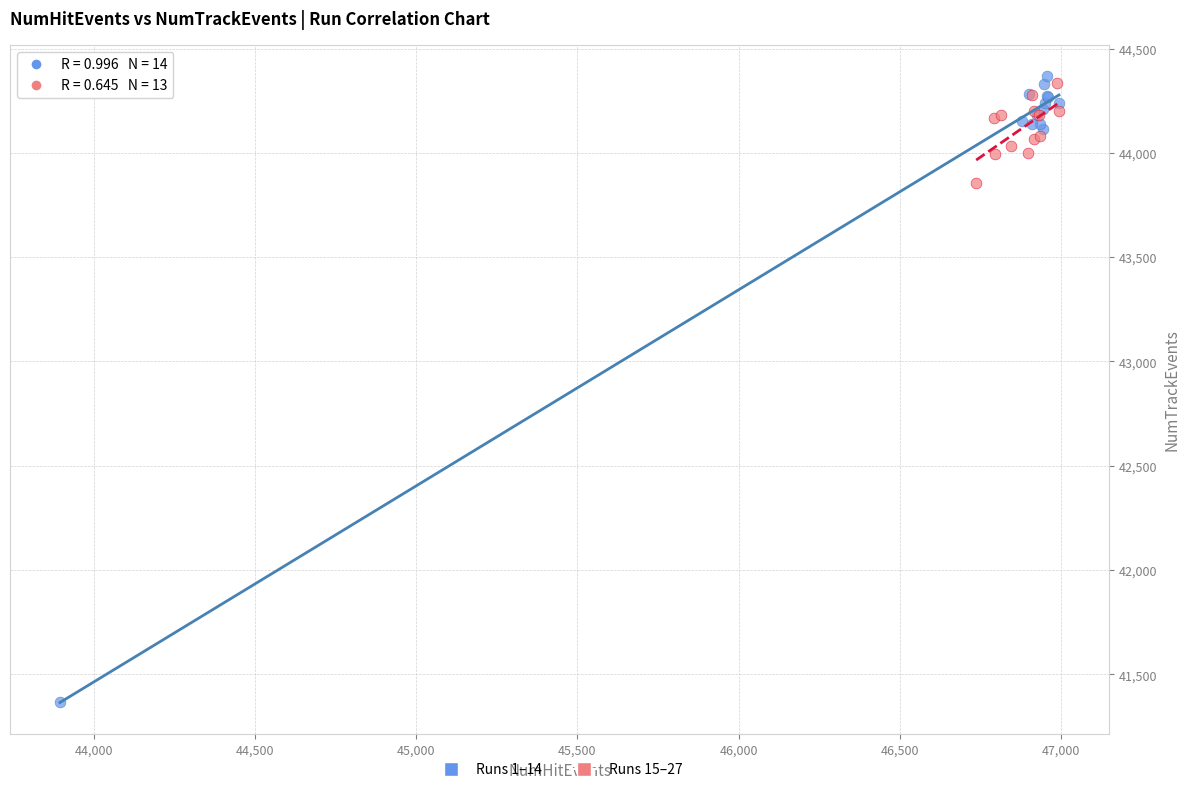

Which series reaches the minimum Y coordinate?

Runs 1–14